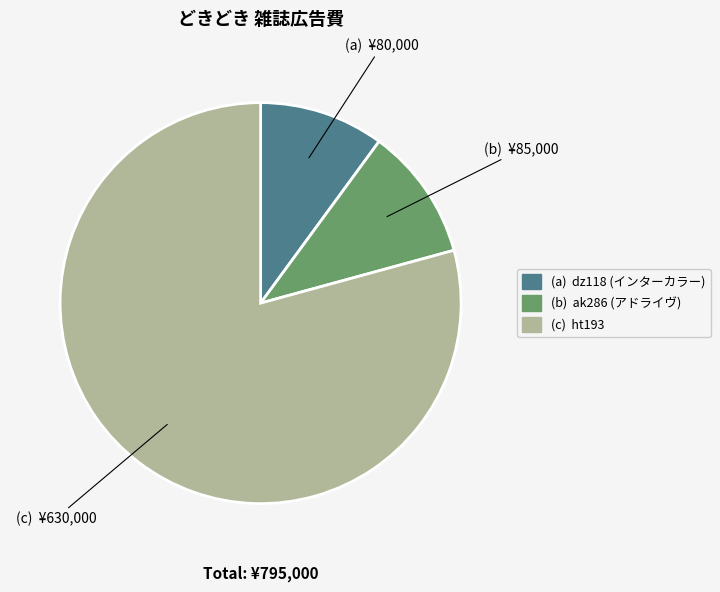

Is there any slice that represents more than half of the pie?

Yes